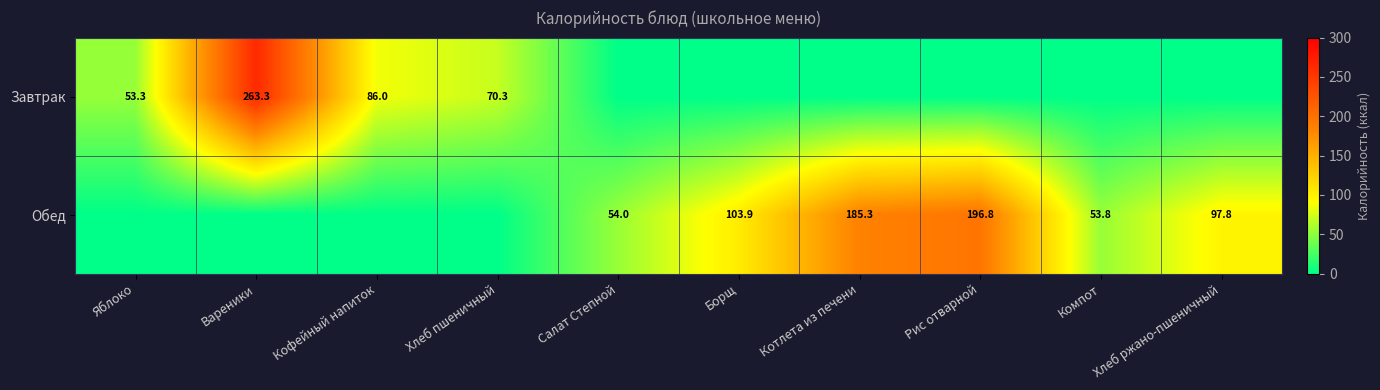

True or false: Завтрак has a value of 21.5 at Яблоко.

False